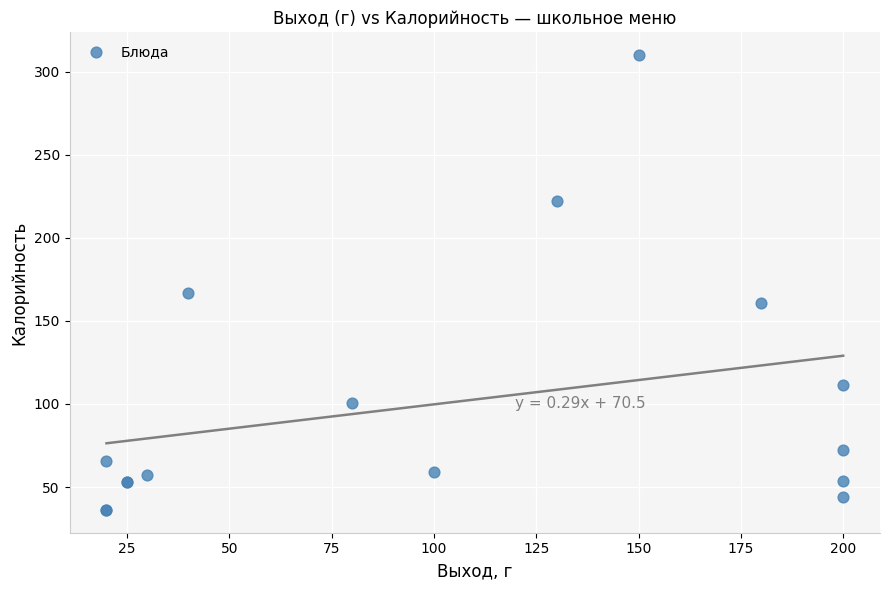

What Y value in the scatter plot is closest to 173?

166.8